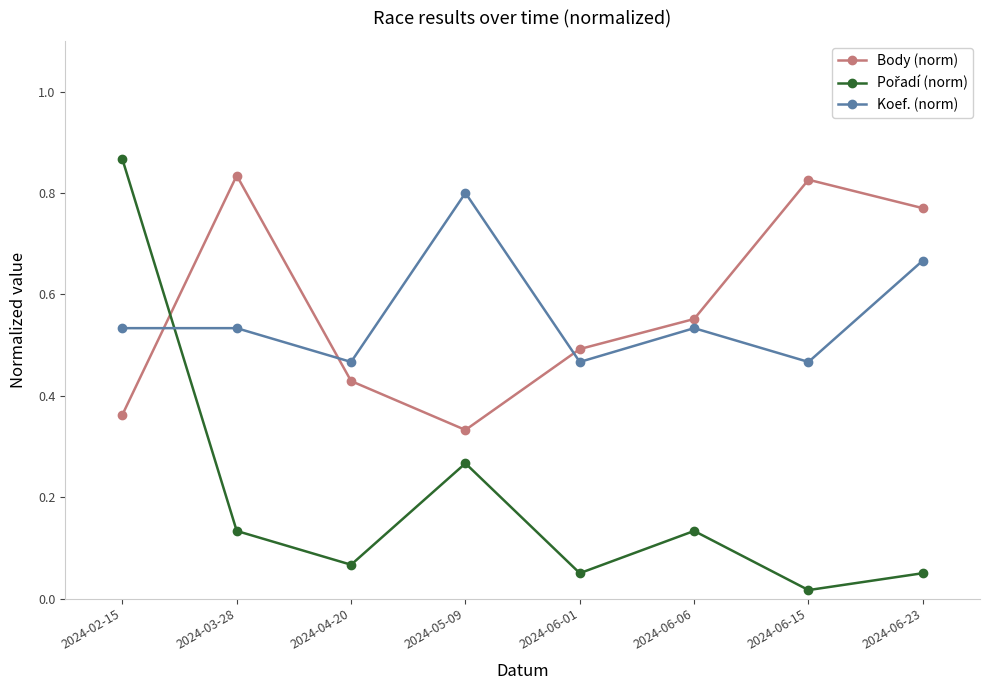

What is the label of the 1st point from the left?

2024-02-15